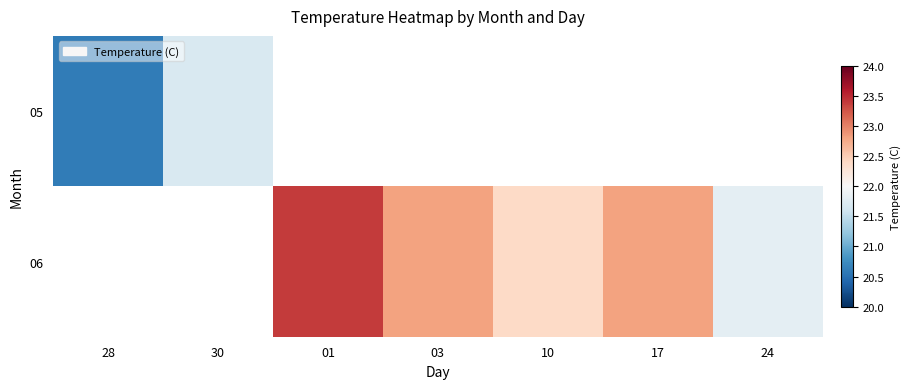

Between 10 and 17, which is larger?

17